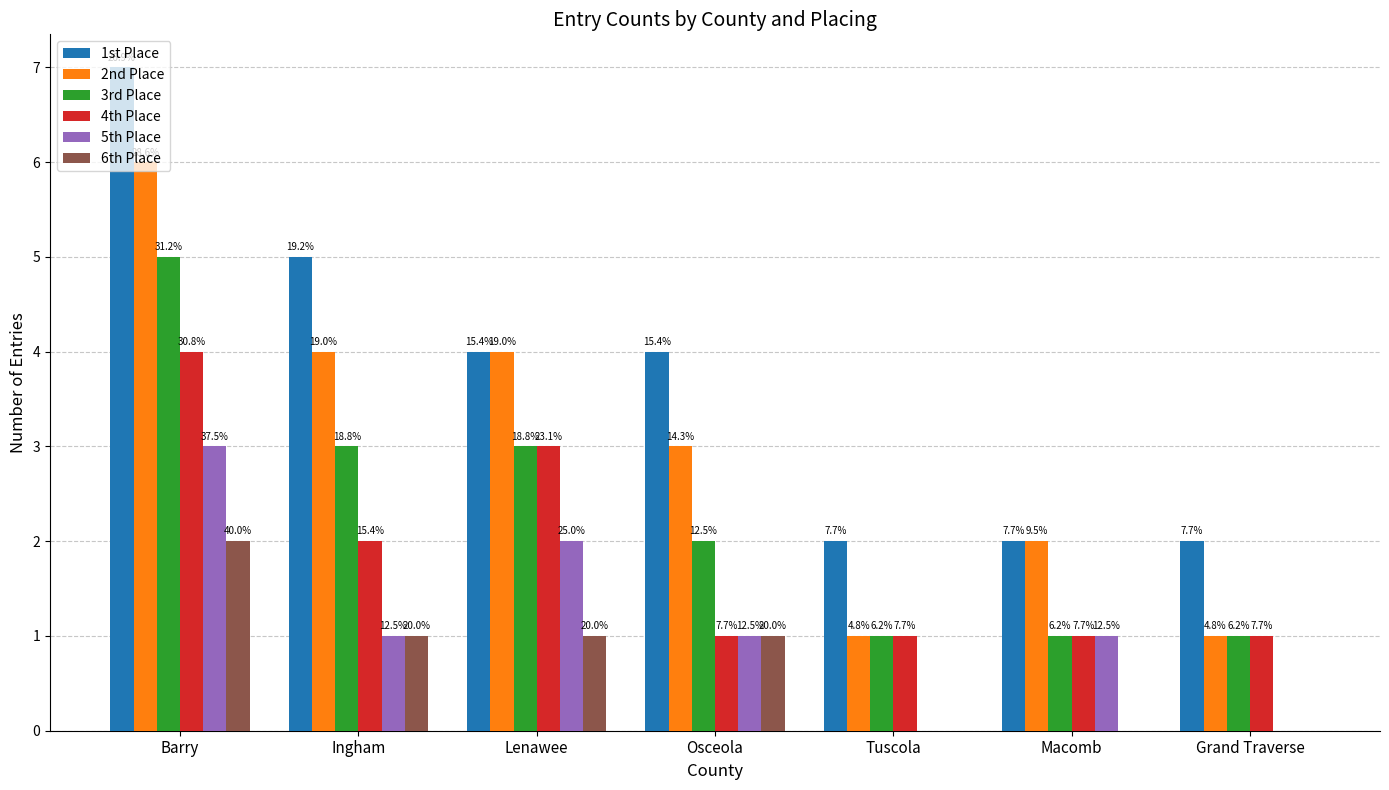

Are the bars grouped side by side (vs. stacked)?

Yes